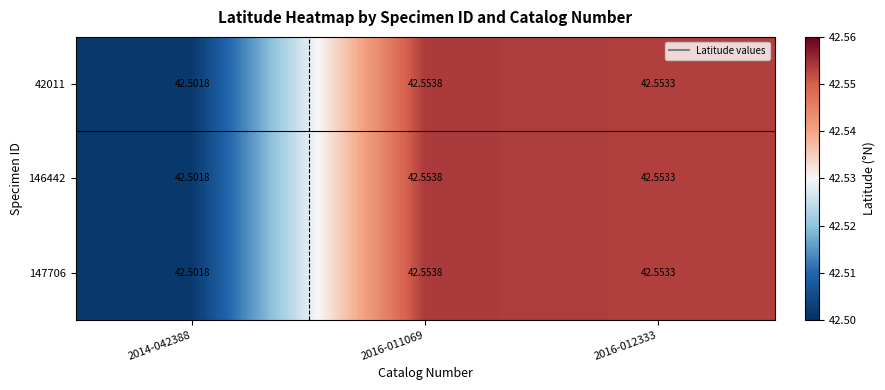

Is the value of 42011 at 2016-011069 greater than the value of 147706 at 2014-042388?

Yes